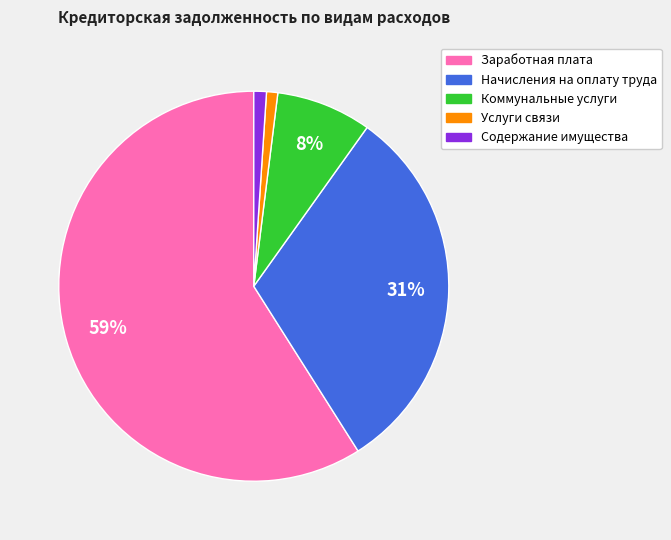

To the nearest percent, what is the difference between the largest and smallest slice percentages?

58%